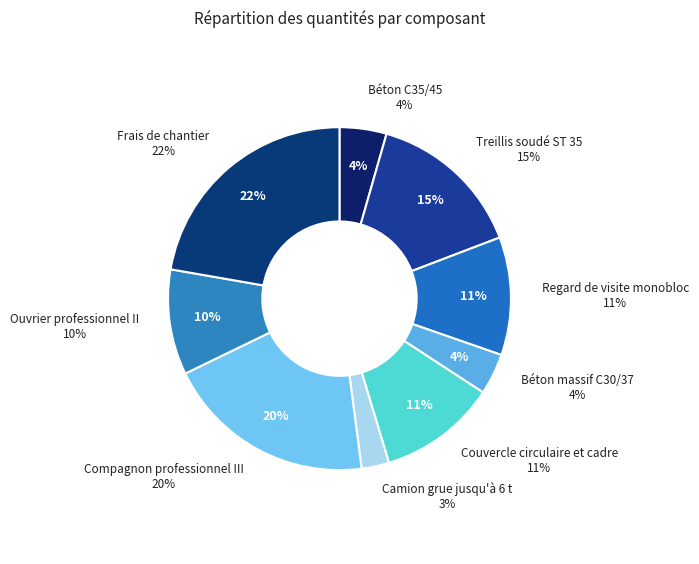

Which category has the smallest portion of the pie?

Camion grue jusqu'à 6 t